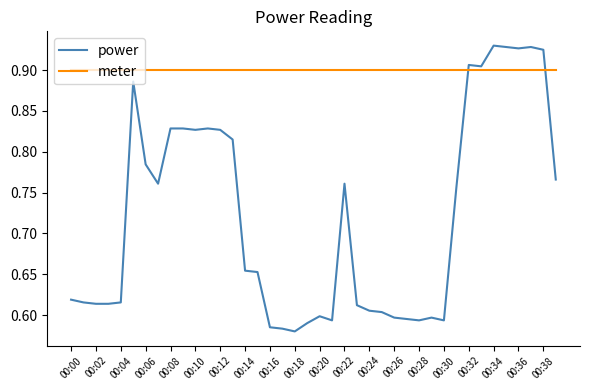

Which series has the largest total across all categories?

meter